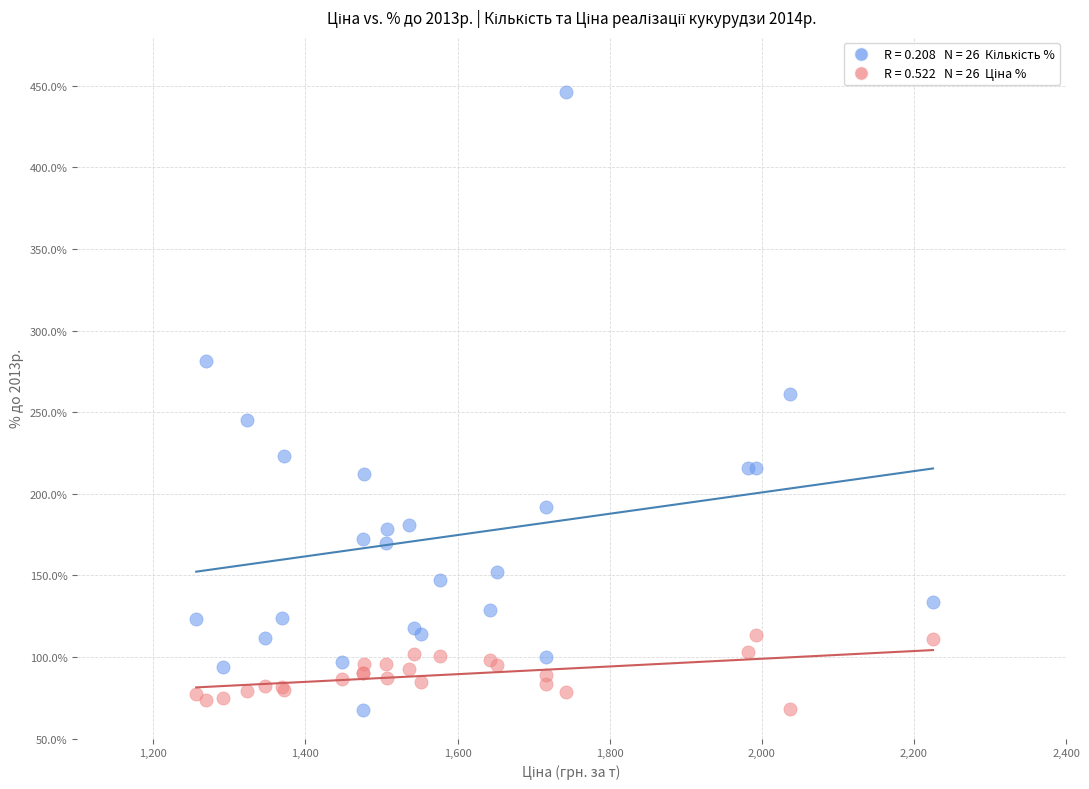

Across all series, what Y value is closest to 256?

261.1